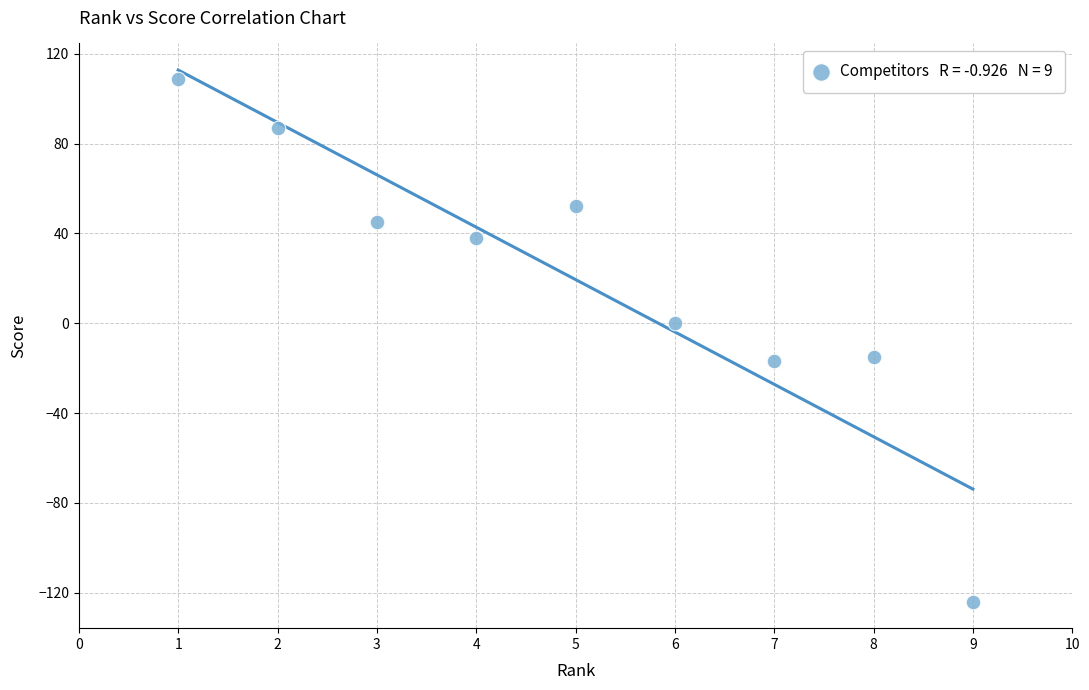

What is the average Y value?

19